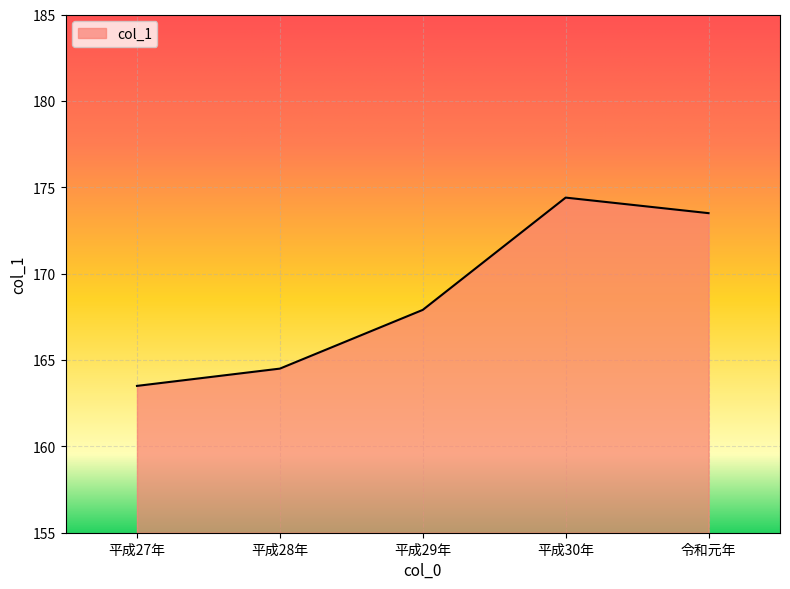

True or false: the data has more than 0 interior local peaks.

True